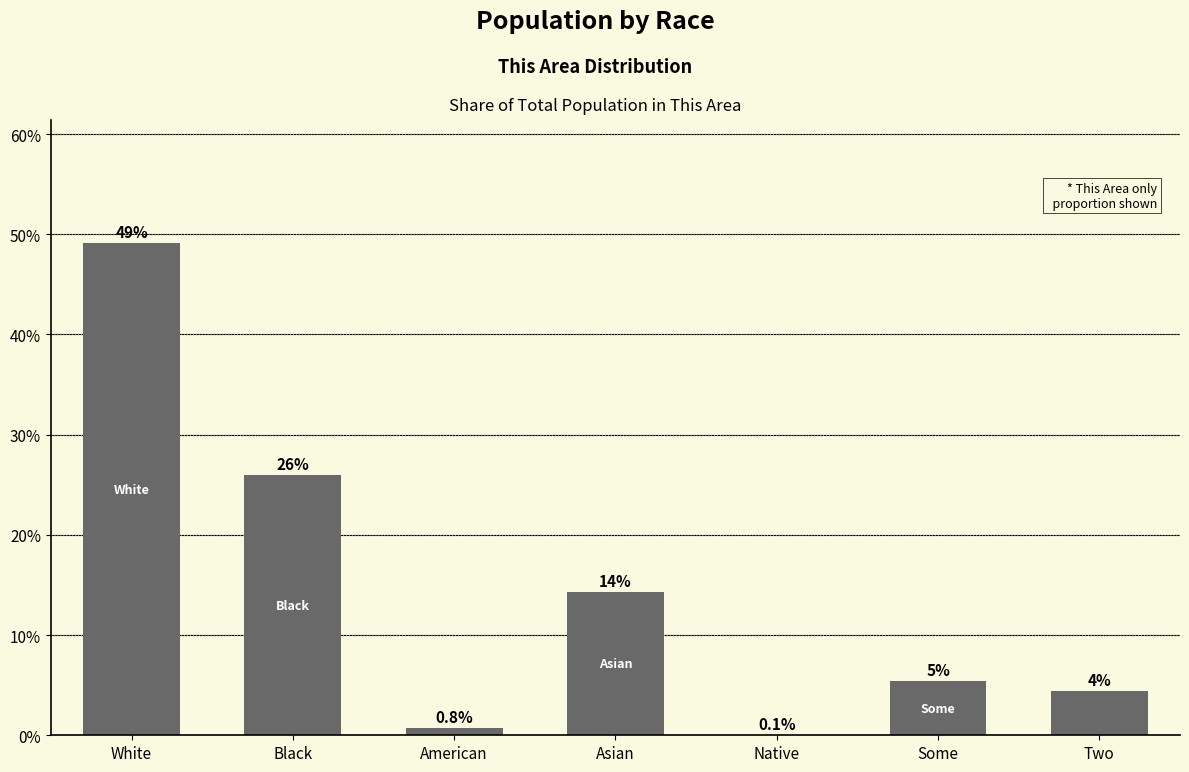

What is the change in value from Black to Native?

-25.9